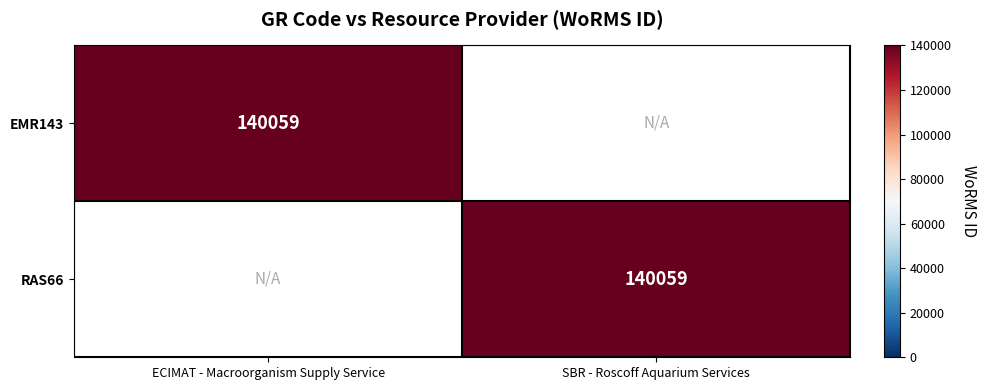

True or false: EMR143 has a value of 232534 at ECIMAT - Macroorganism Supply Service.

False